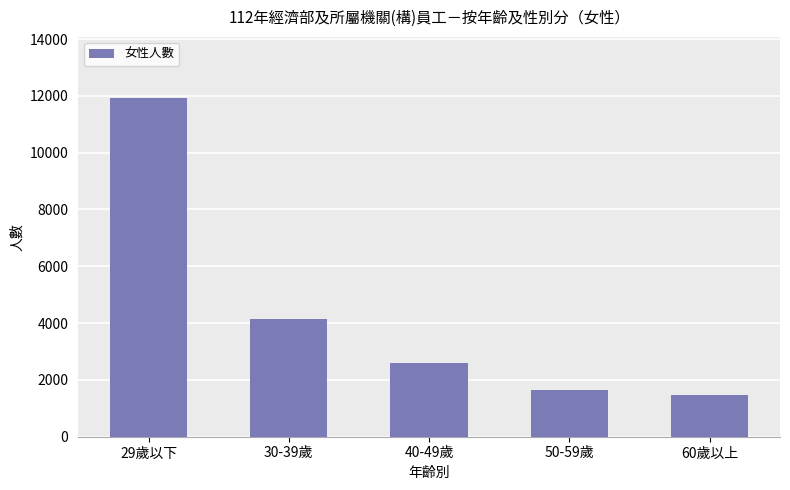

Which label corresponds to the smallest value in the chart?

60歲以上